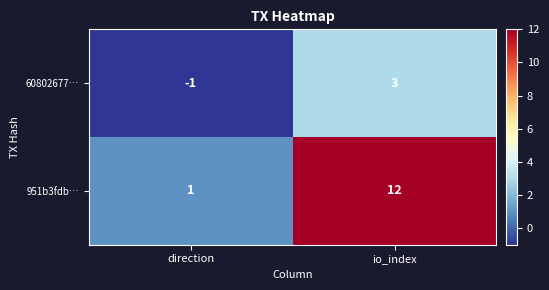

Reading left to right, transcribe all the data shown in this chart.

60802677…: -1	3
951b3fdb…: 1	12